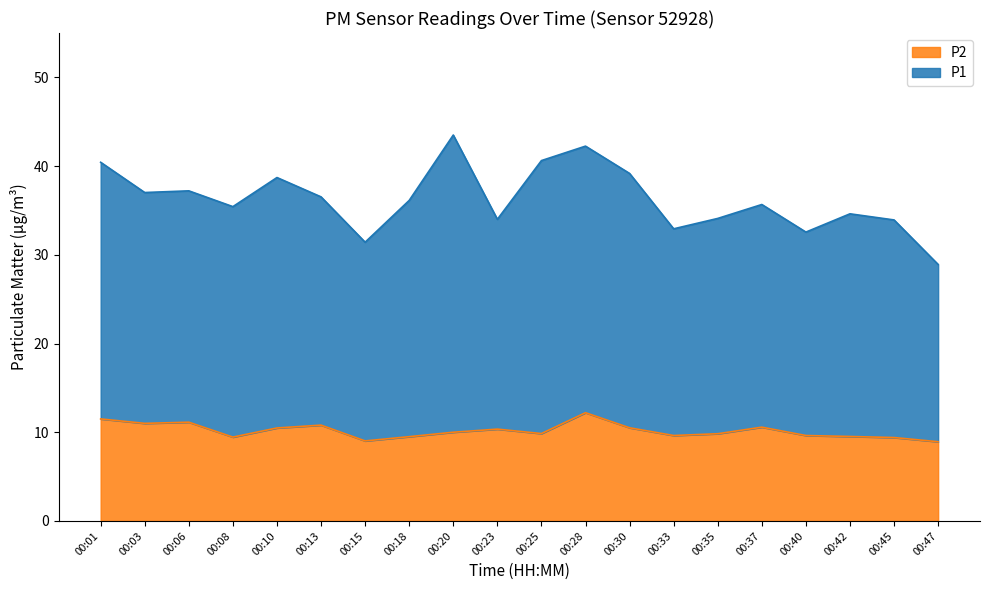

At which label is P1 closest to 36?

00:18